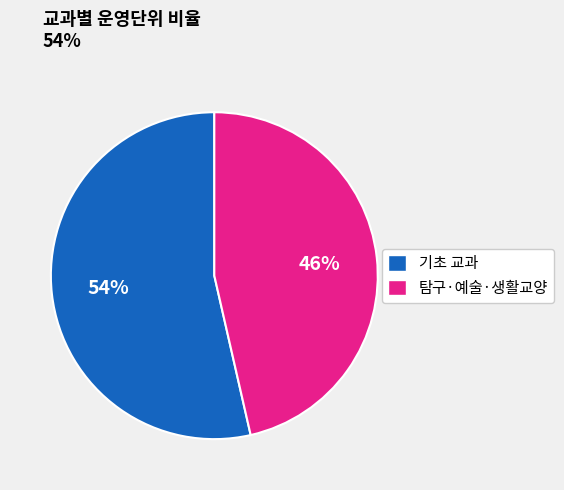

To the nearest percent, what is the average slice percentage?

50%